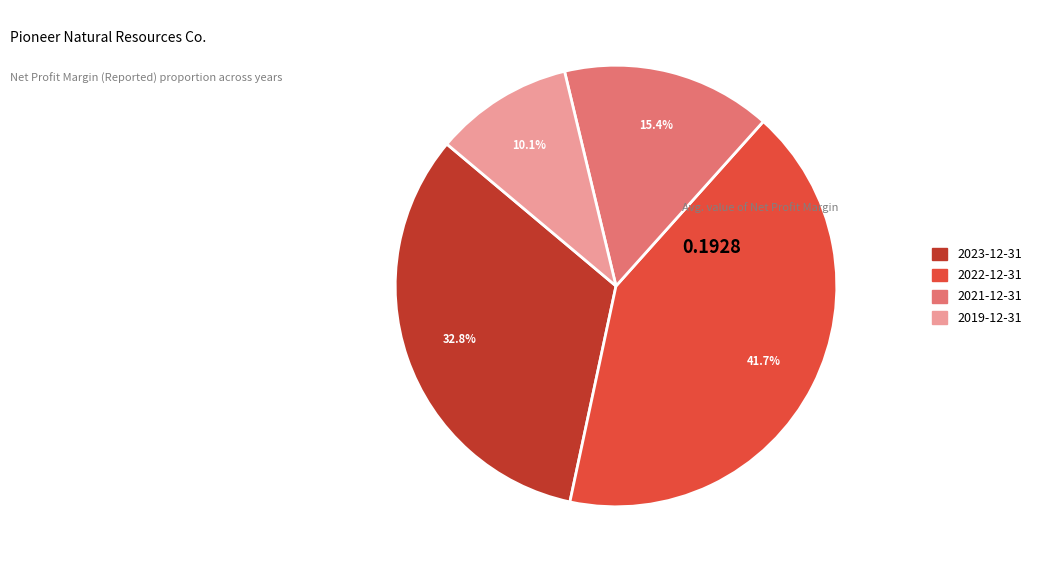

To the nearest percent, what is the average slice percentage?

25%